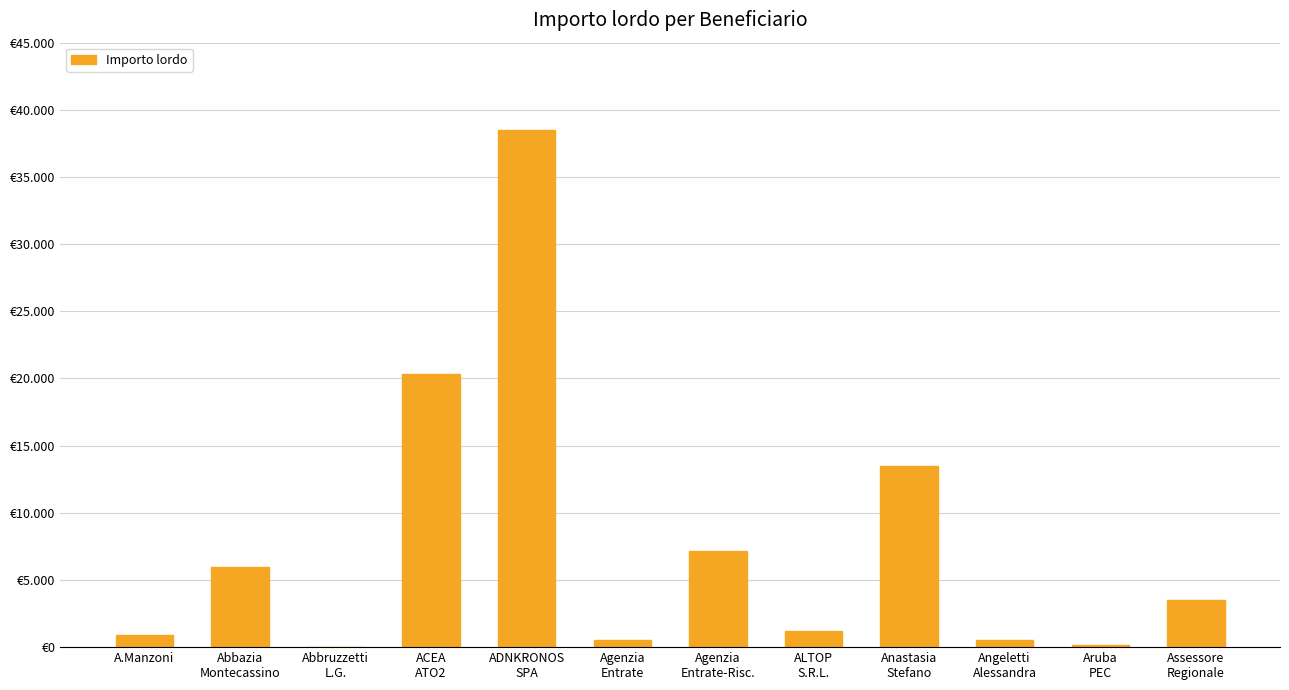

What is the value of the 10th bar from the left?

545.5